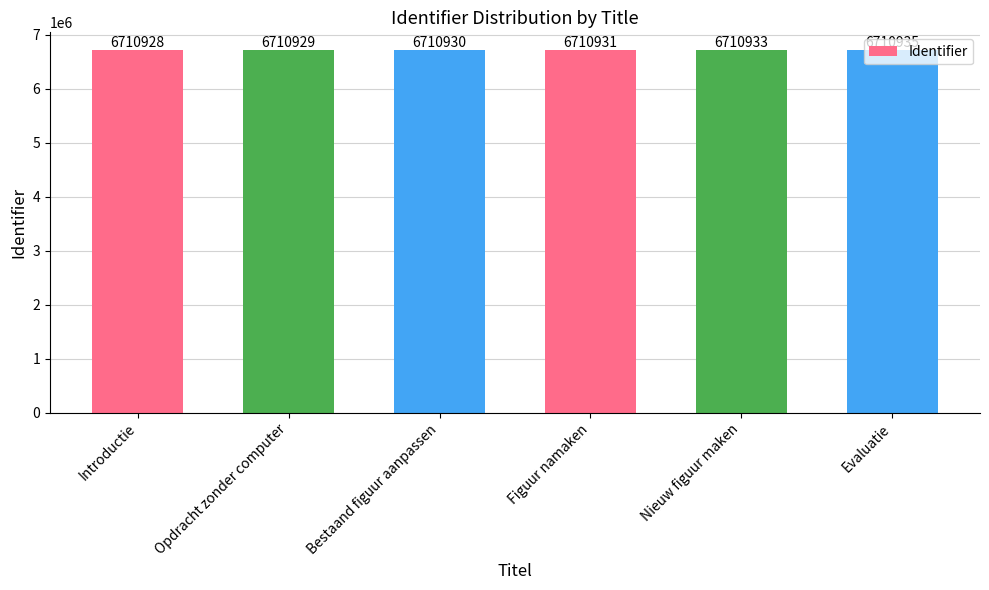

How many categories are shown in the chart?

6